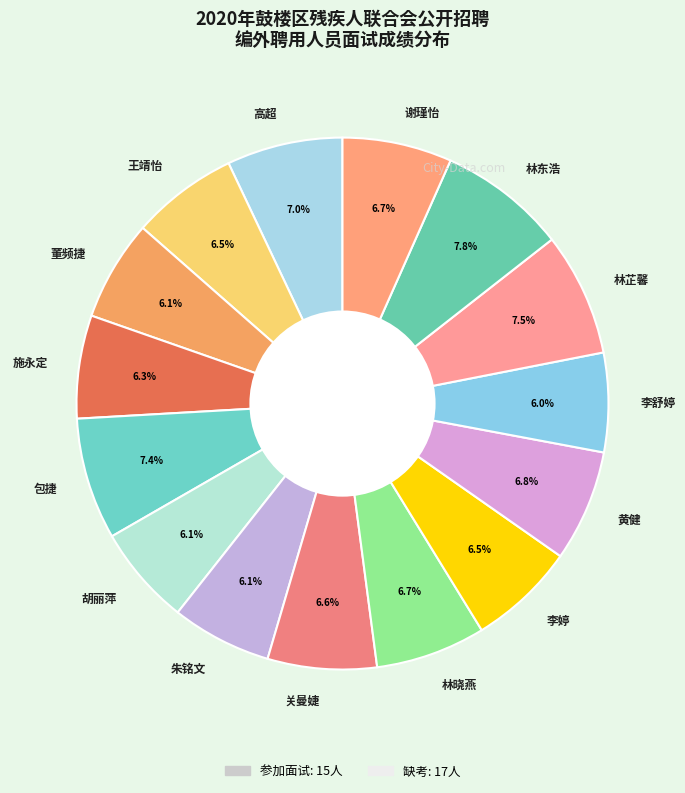

To the nearest percent, what percentage of the pie is 胡丽萍?

6%